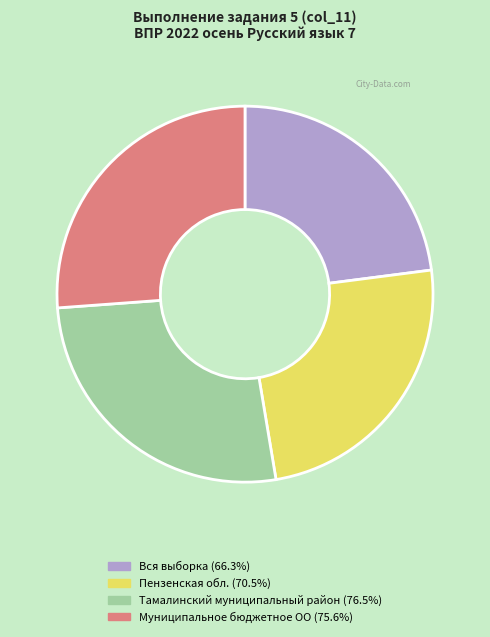

Does Вся выборка account for over 50% of the chart?

No